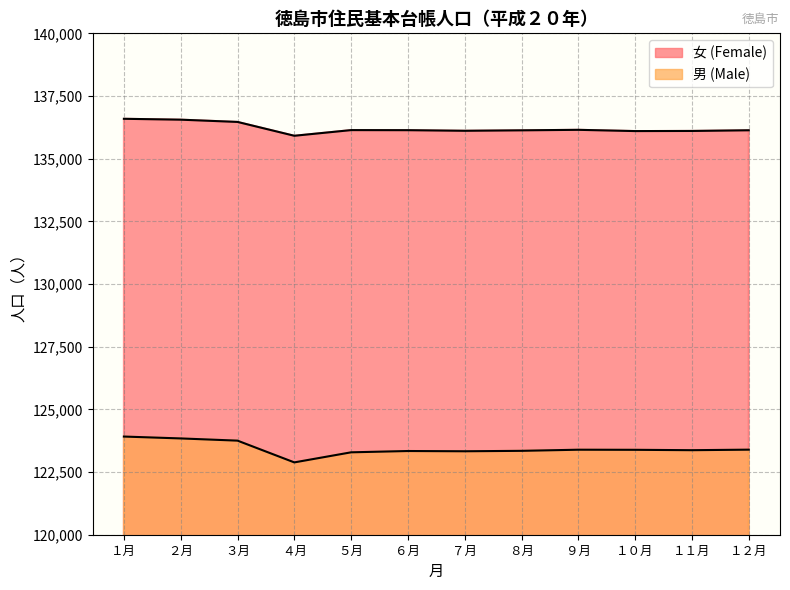

Reading left to right, extract all data points from this chart.

男 (Male): 123916	123841	123753	122885	123287	123339	123329	123346	123391	123387	123372	123393
女 (Female): 136591	136556	136466	135914	136140	136137	136113	136131	136151	136101	136106	136133